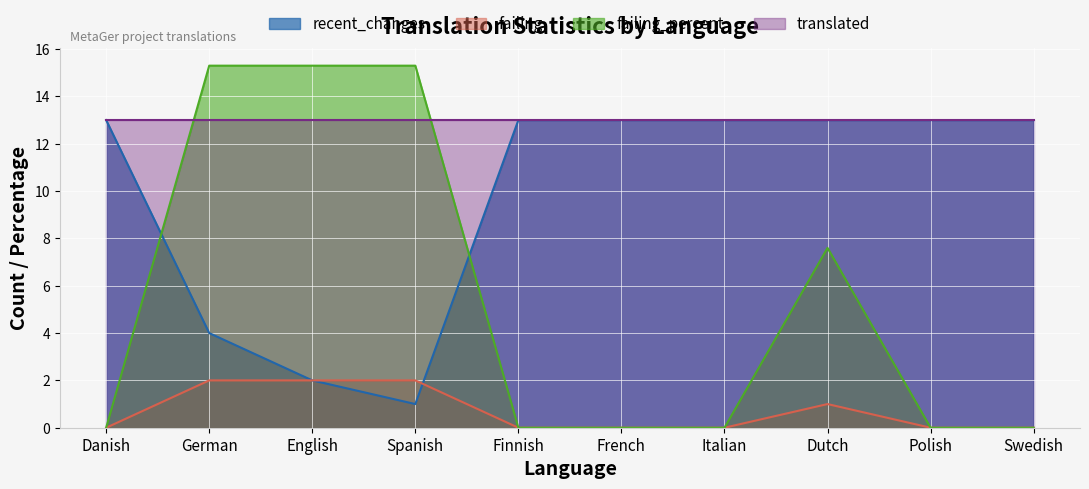

The value of failing_percent at French is 0.0. True or false?

True